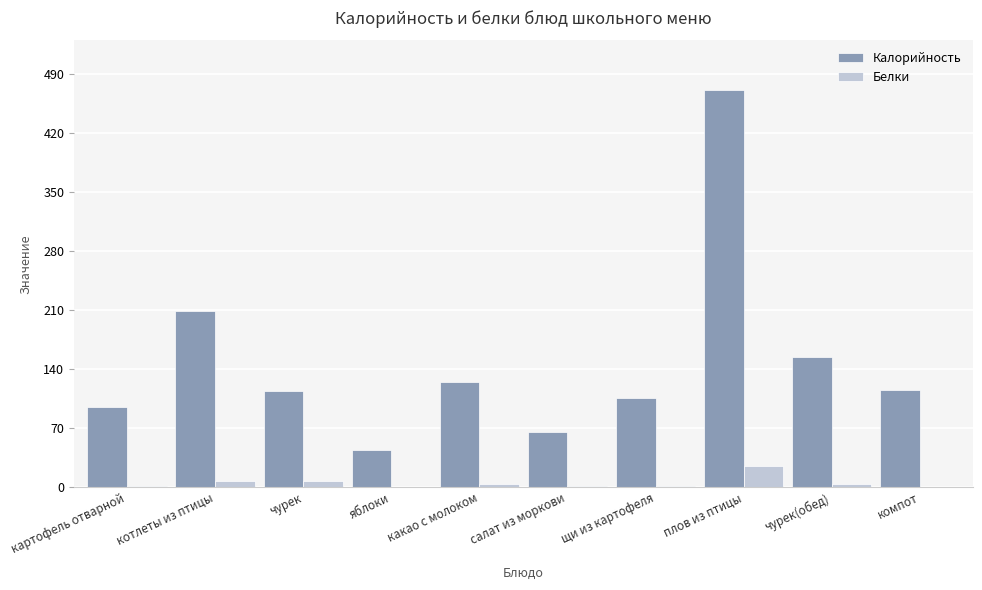

Which series changed the most between котлеты из птицы and компот?

Калорийность